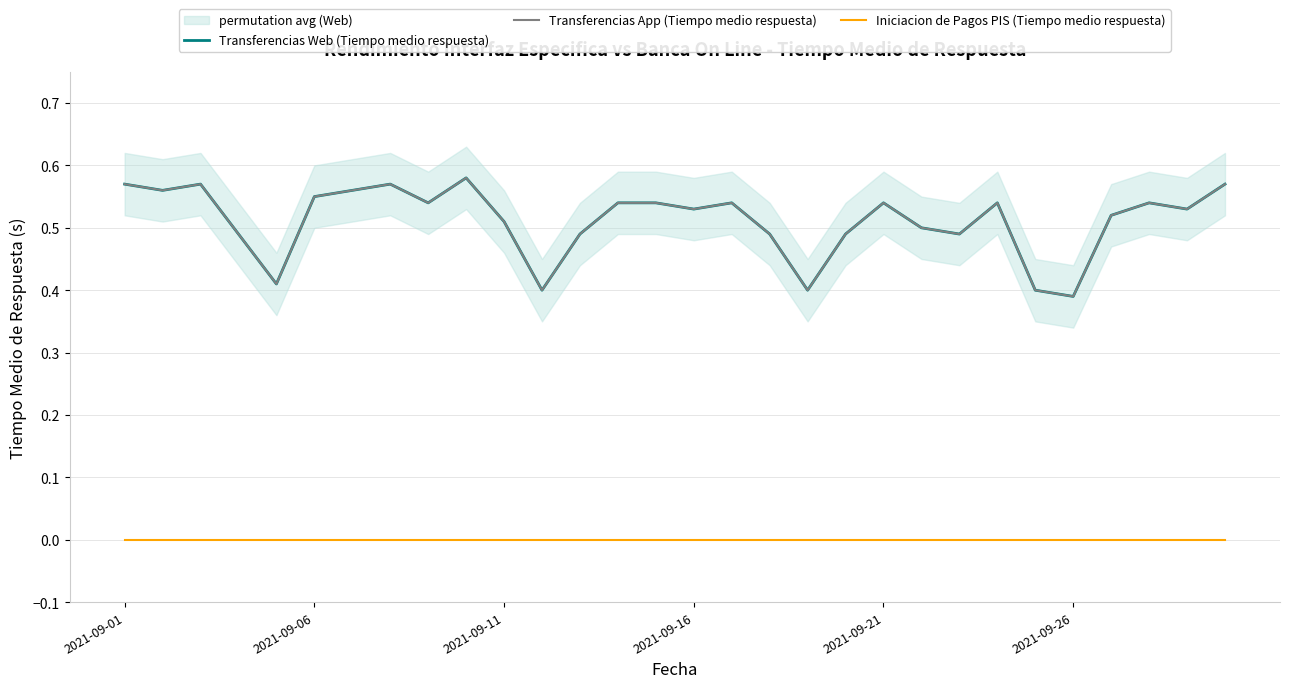

At which label does Iniciacion de Pagos PIS (Tiempo medio respuesta) reach its peak?

2021-09-01